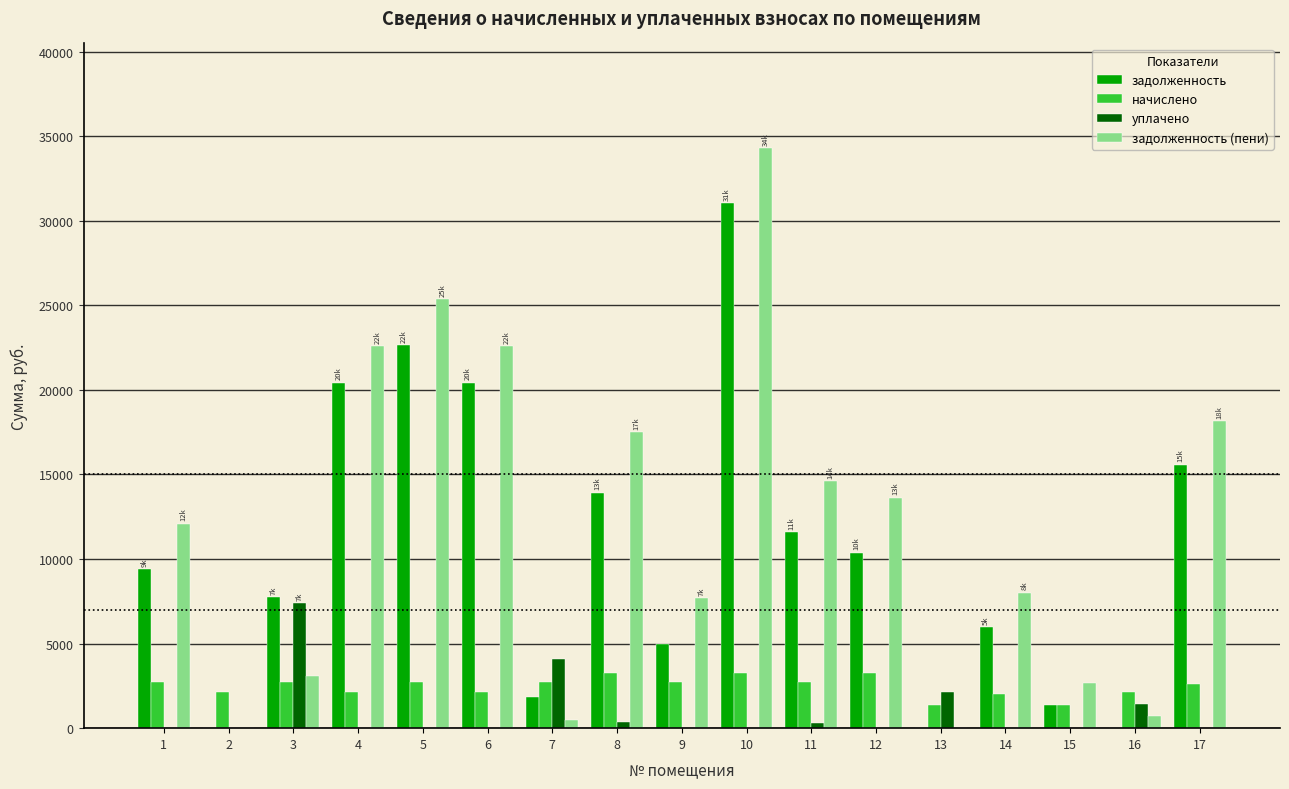

What is the sum of the задолженность values at 4 and 15?

21773.8